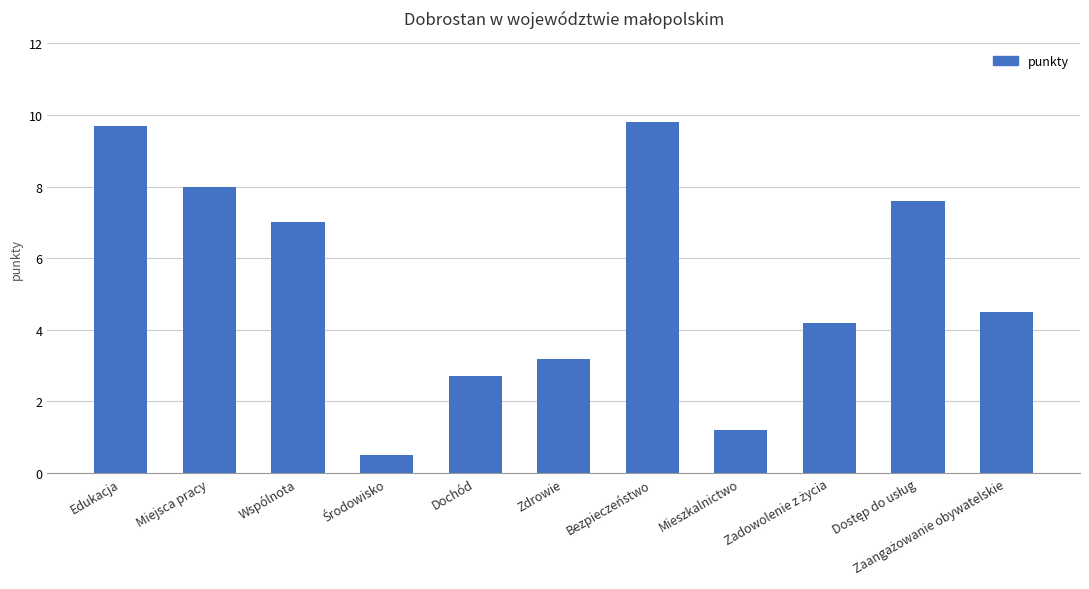

What is the greatest value displayed?

9.8